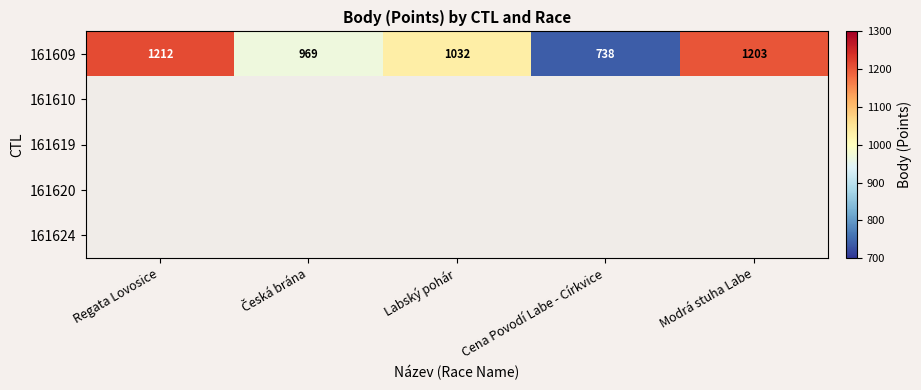

The 161609 series shows 1723 at Modrá stuha Labe. True or false?

False